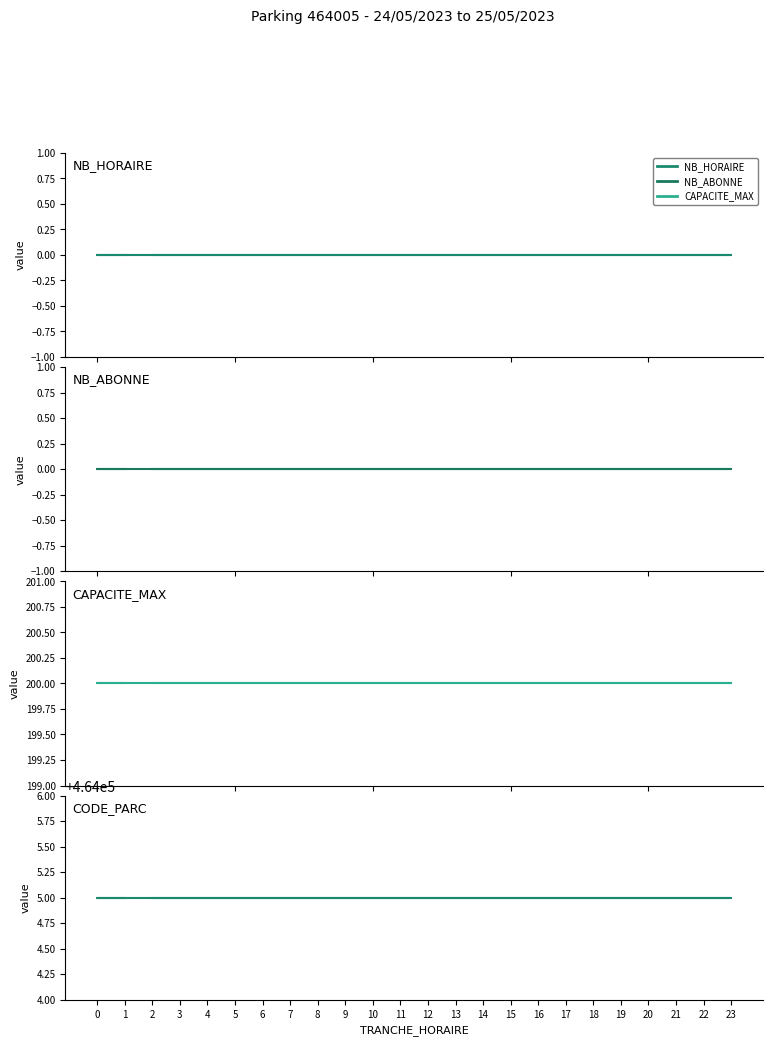

How many lines are shown in the chart?

4